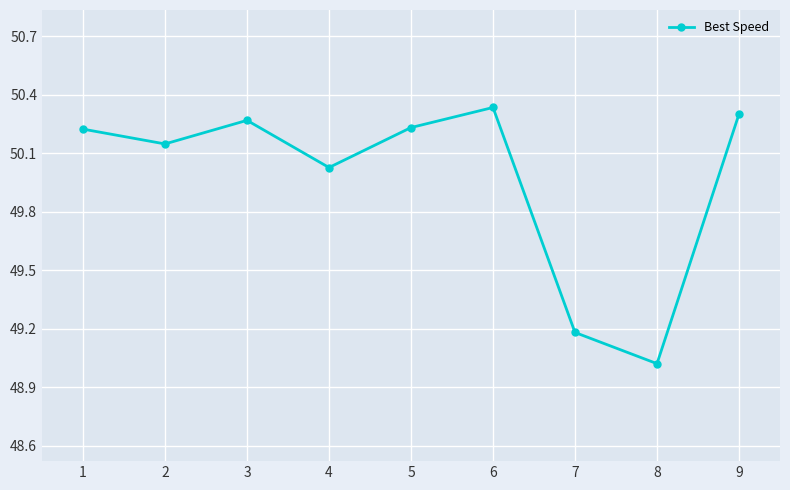

Count the number of categories in the chart.

9